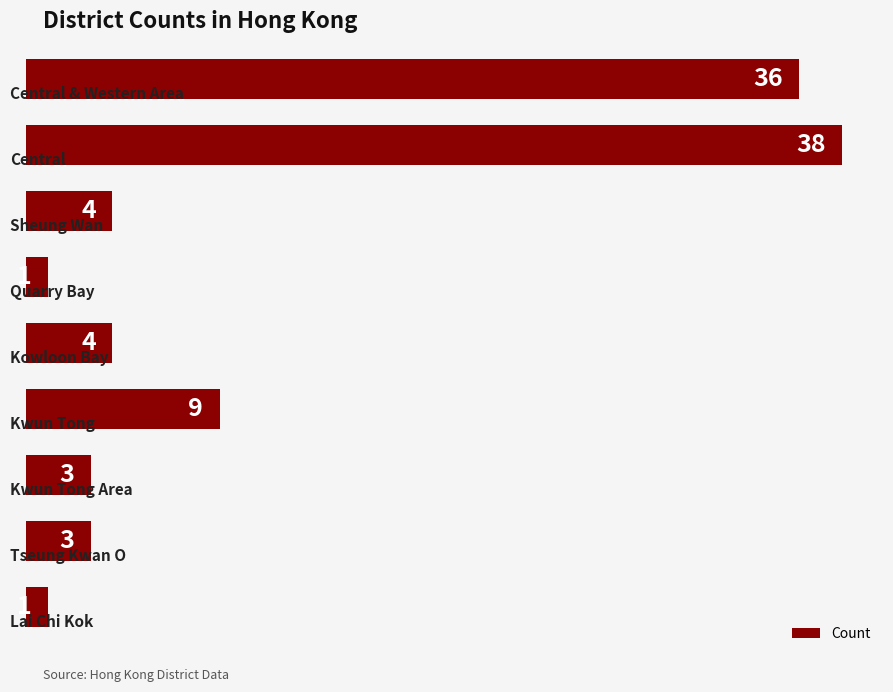

How many bars are there in total?

9